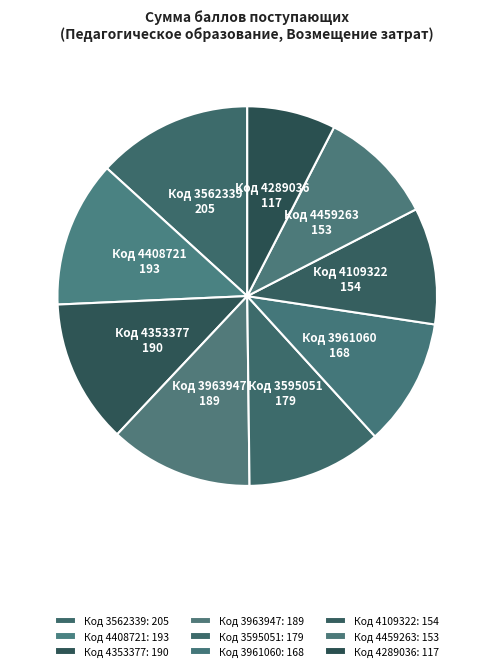

Does any single category account for the majority?

No